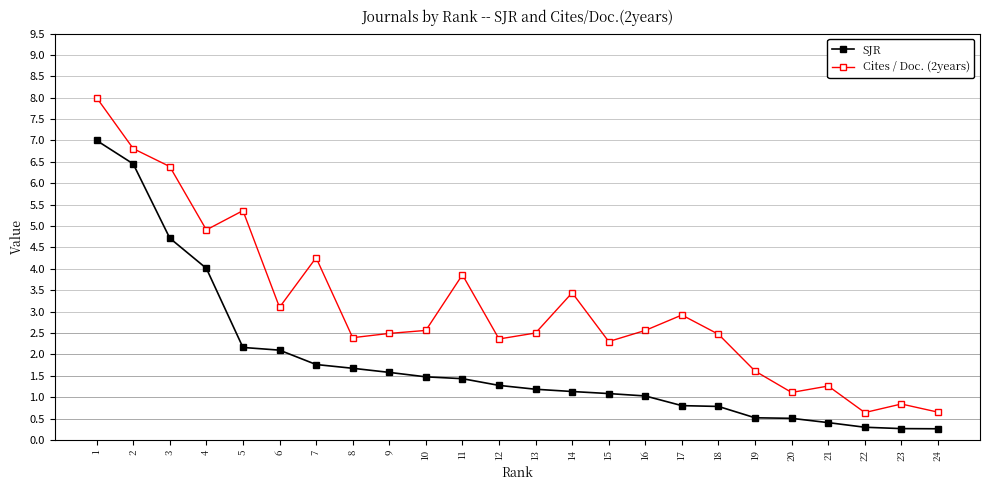

Which series has the widest spread of values?

Cites / Doc. (2years)